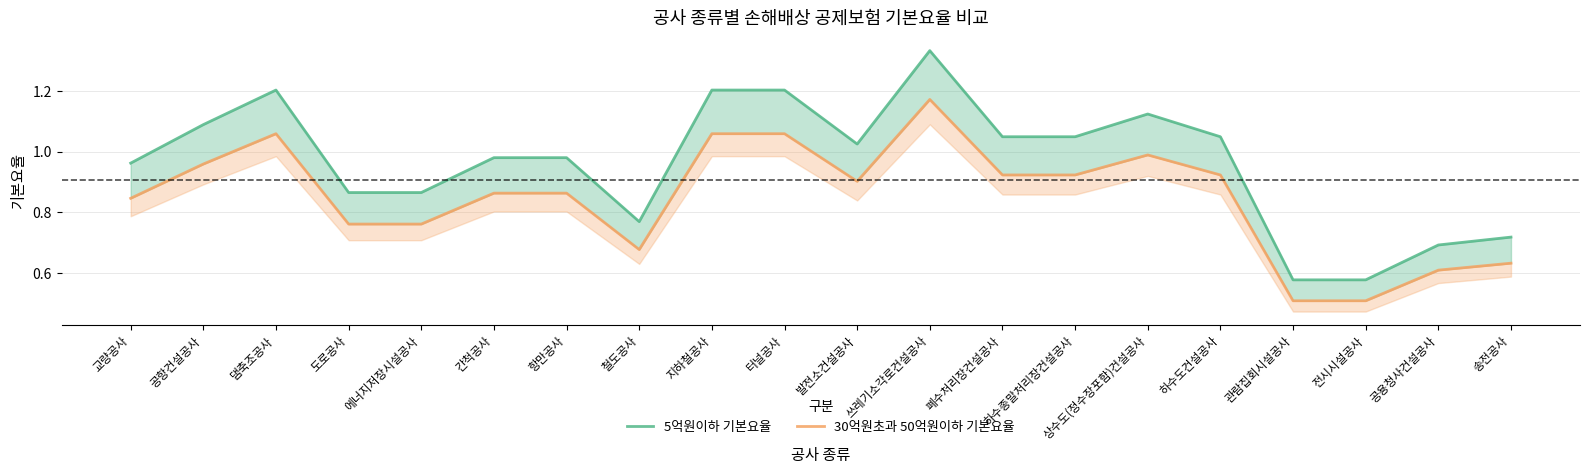

What is the lowest value of the 5억원이하 기본요율 series?

0.6